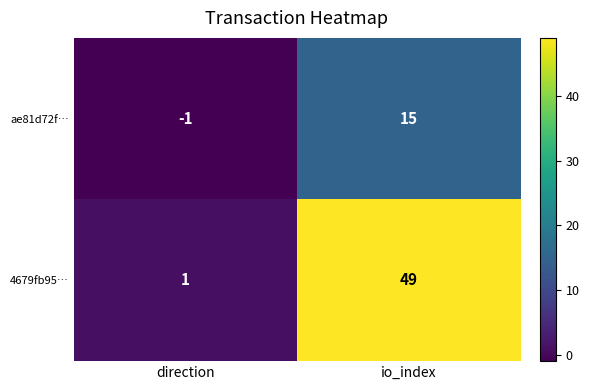

What is the spread (max minus min) of values at direction?

2